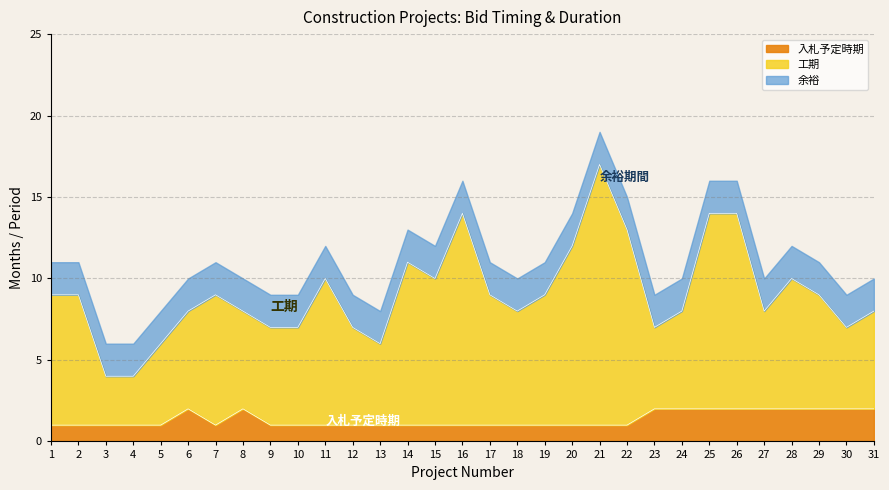

How many values in the 工期 series are below 9?

15